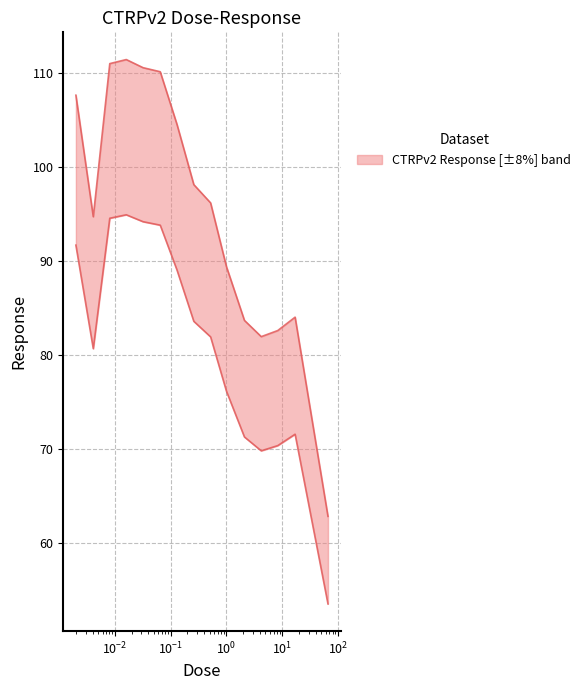

Does the chart display data point markers on the line(s)?

No